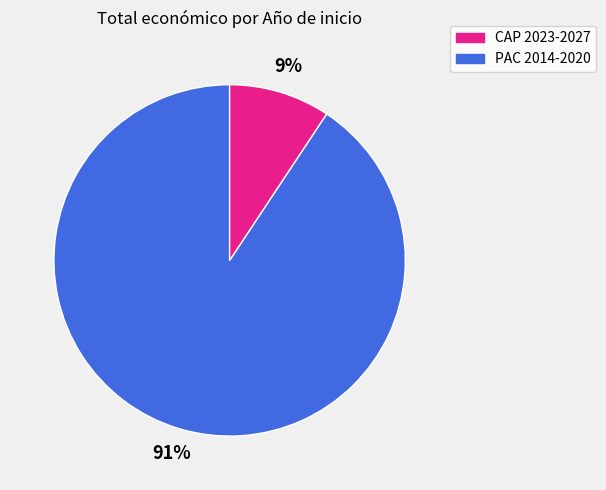

Does any single category account for the majority?

Yes